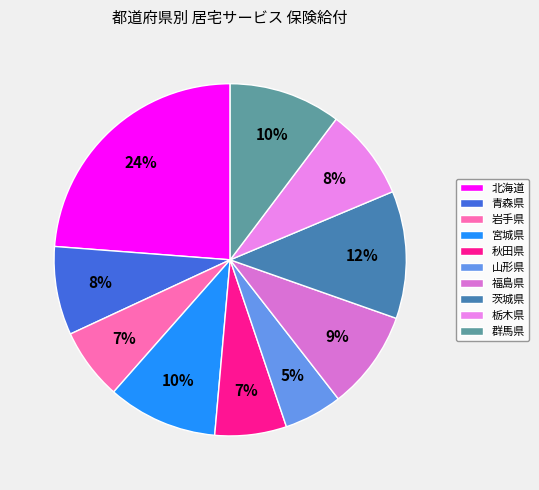

What is the largest slice in the pie chart?

北海道